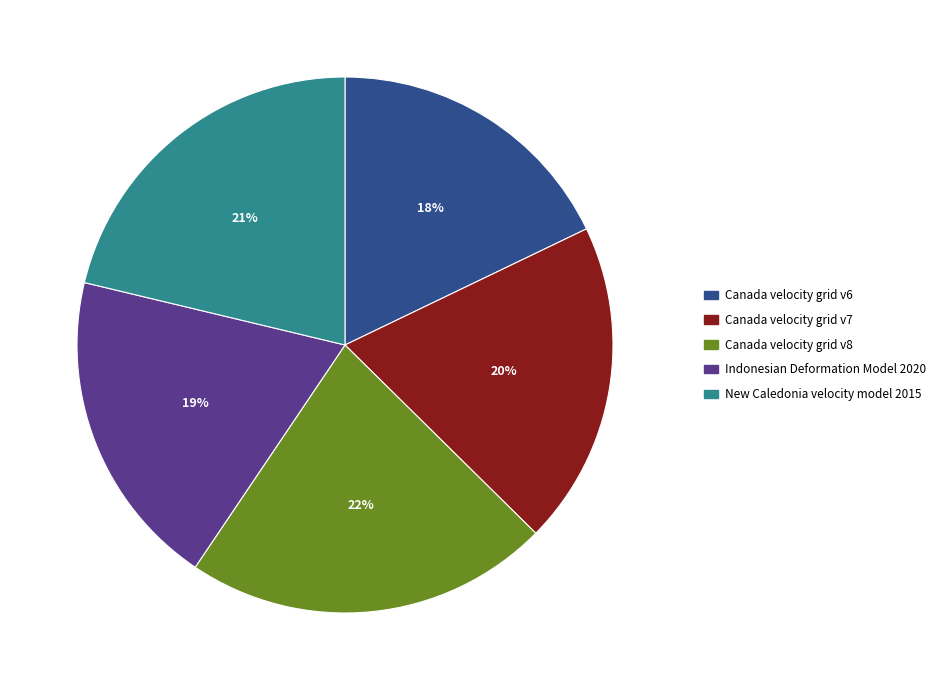

Which category has the smallest portion of the pie?

Canada velocity grid v6